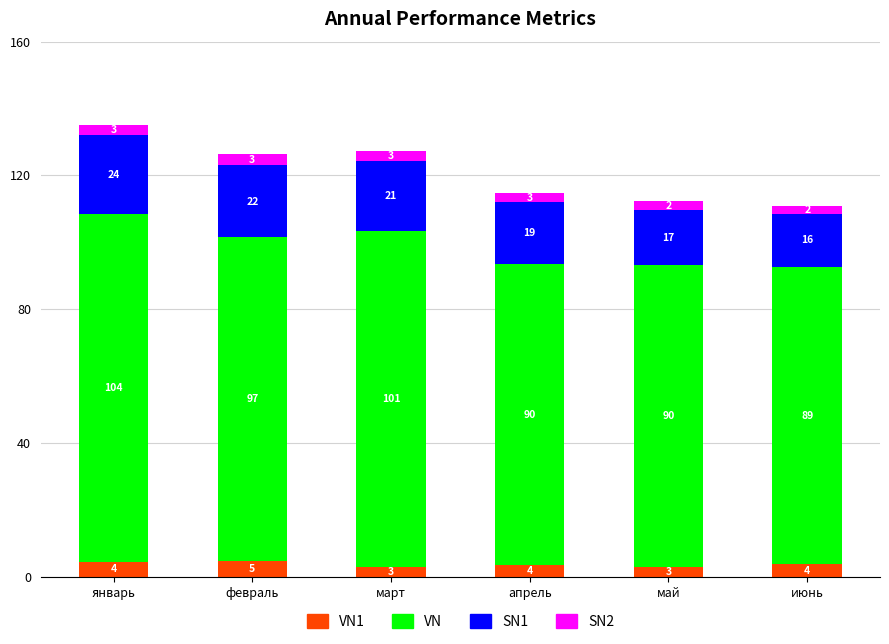

At which category is the sum across all series the highest?

январь